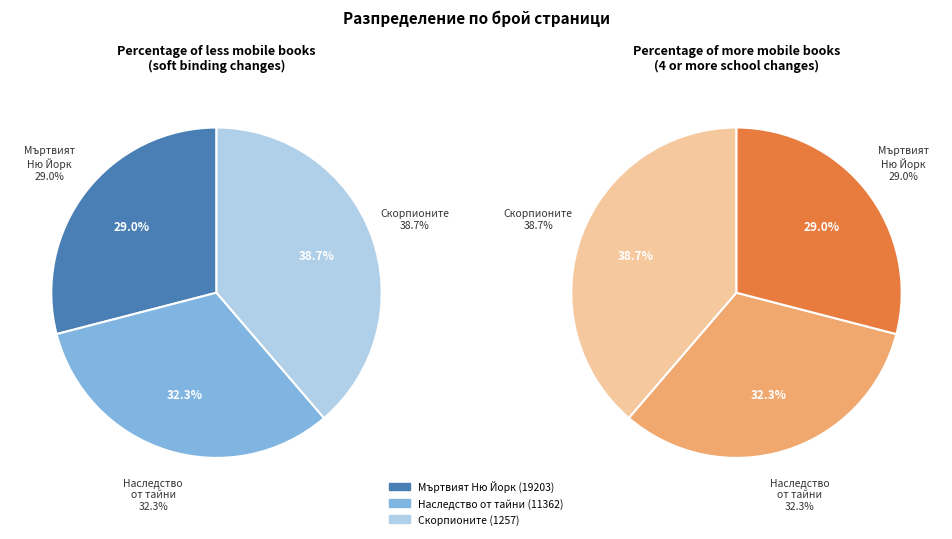

Rank the categories by value from lowest to highest.

Мъртвият Ню Йорк (19203), Наследство от тайни (11362), Скорпионите (1257)